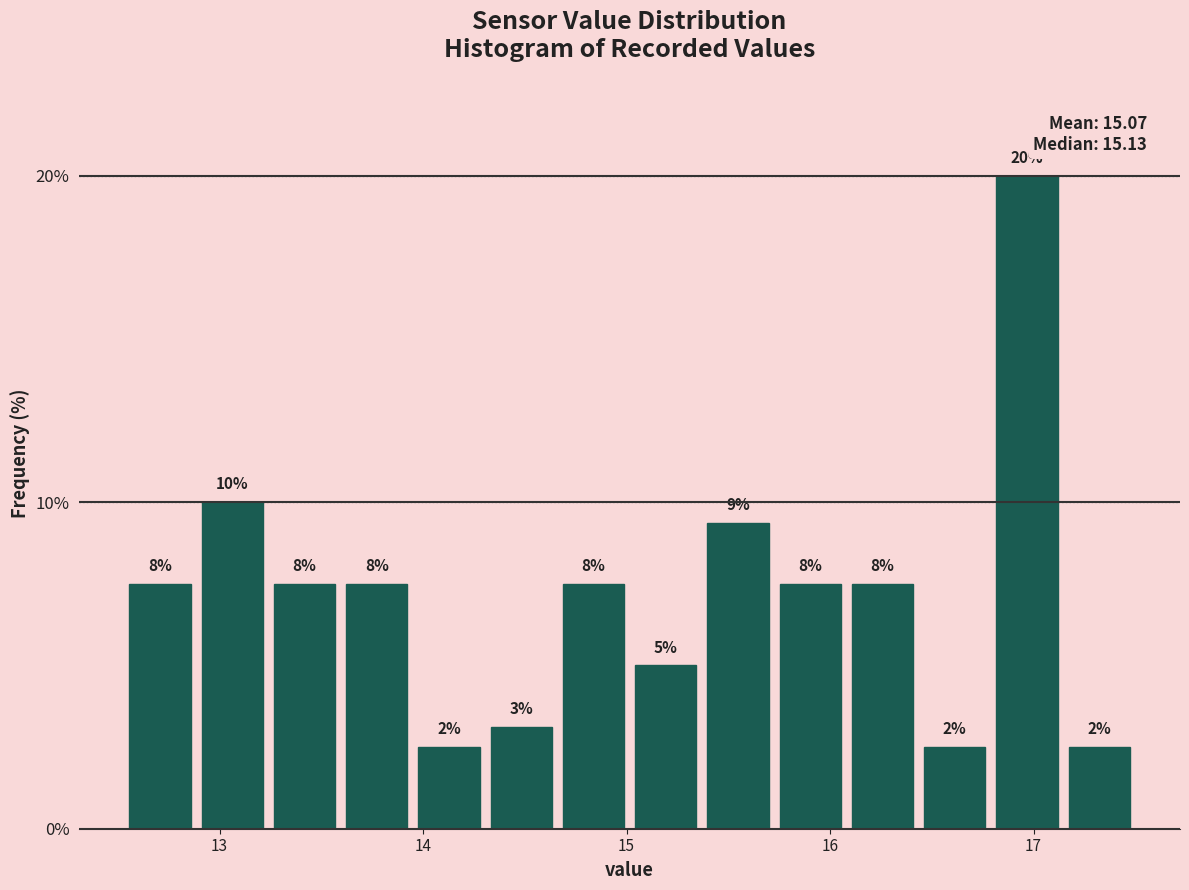

Around what value on the x-axis is the tallest bar? Give the approximate position of its centre, as read against the axis.

17.0